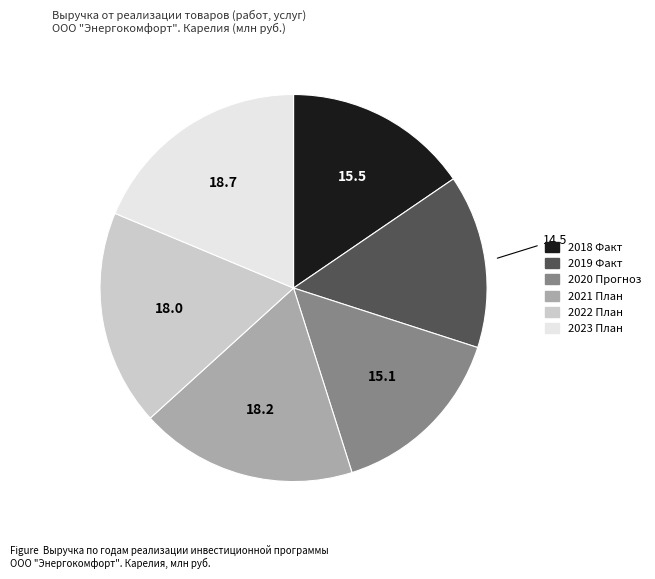

Which slice is the smallest?

2019 Факт